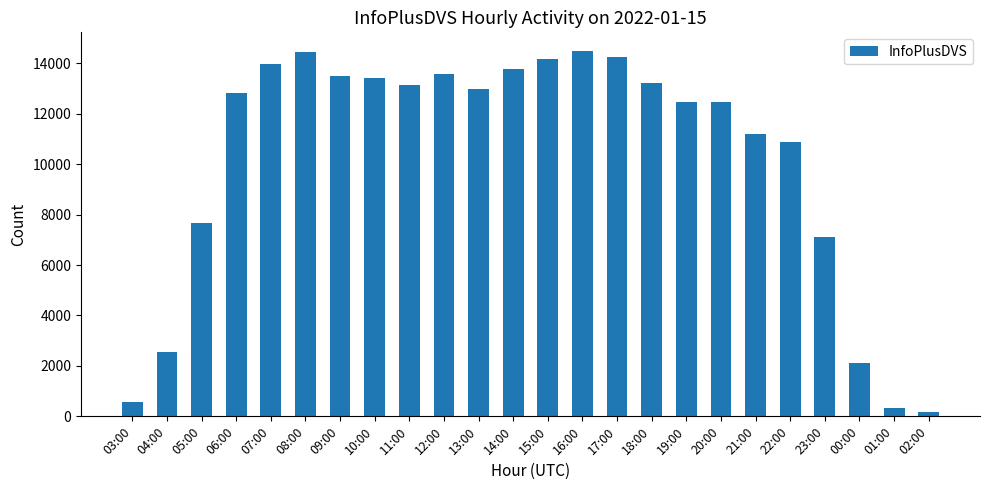

What is the label of the 14th bar from the right?

13:00